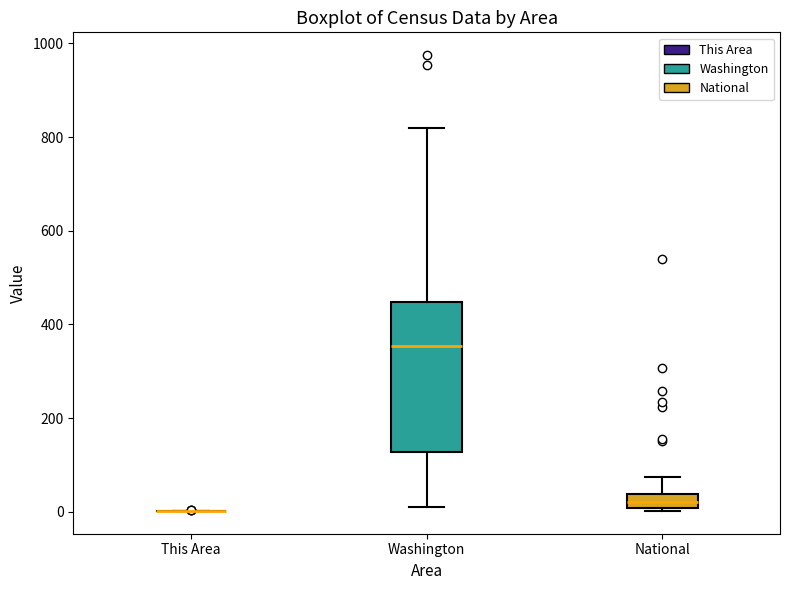

Comparing the boxes themselves (not the whiskers), which one is the tallest?

Washington